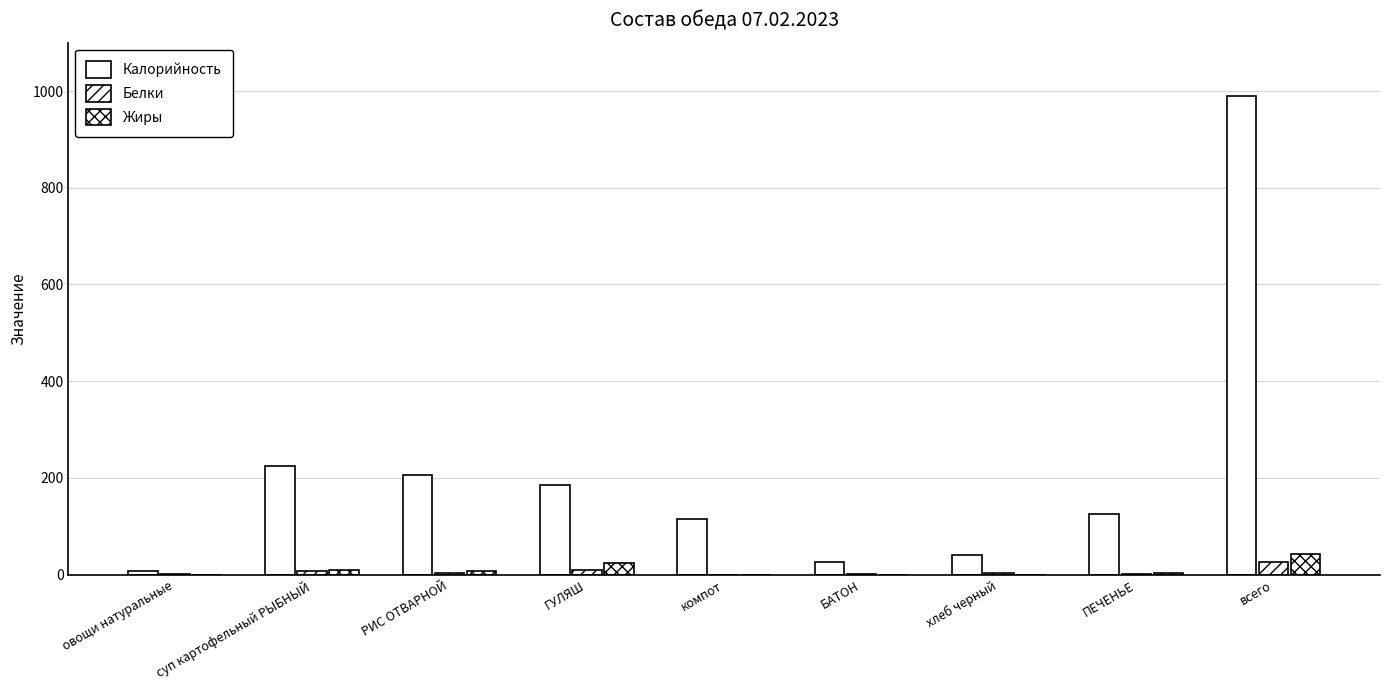

Count the number of data series in this chart.

3